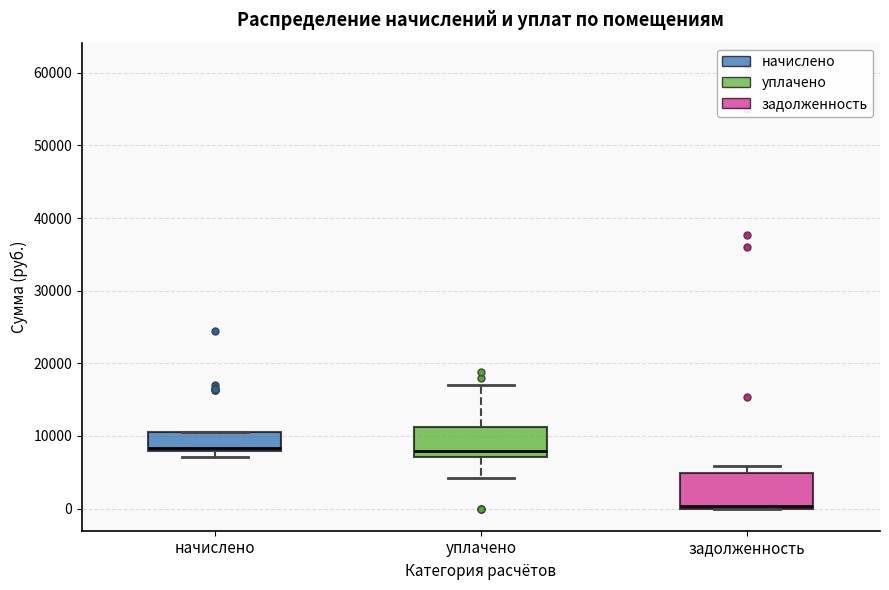

Reading left to right, transcribe this box plot: for each box, give where its median line is, the range the box spans, and where its two whiskers end, as read against the y-axis. The values are not printed on the chart, so give them approximately, as read against the axis.

начислено: median 8000 (just above the box's lower edge), box 8000 to 11000, whiskers 7000 to 11000
уплачено: median 8000, box 7000 to 11000, whiskers 4000 to 17000
задолженность: median 0 (just above the box's lower edge), box 0 to 5000, whiskers 0 to 6000